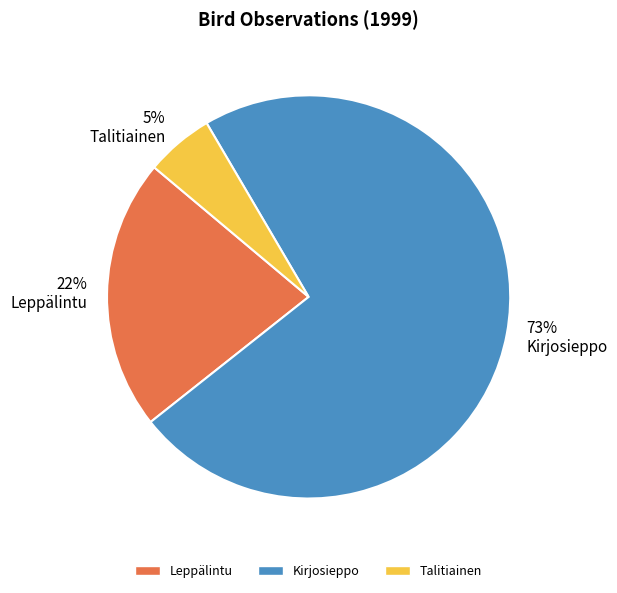

Rank the categories by value from lowest to highest.

5% Talitiainen, 22% Leppälintu, 73% Kirjosieppo